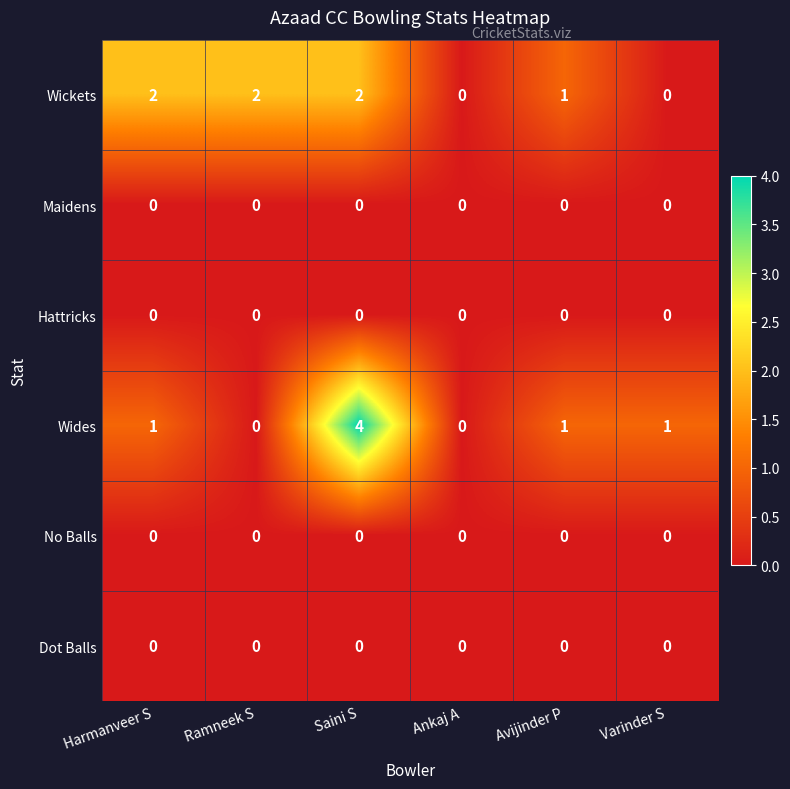

True or false: Maidens has a value of 0 at Ramneek S.

True